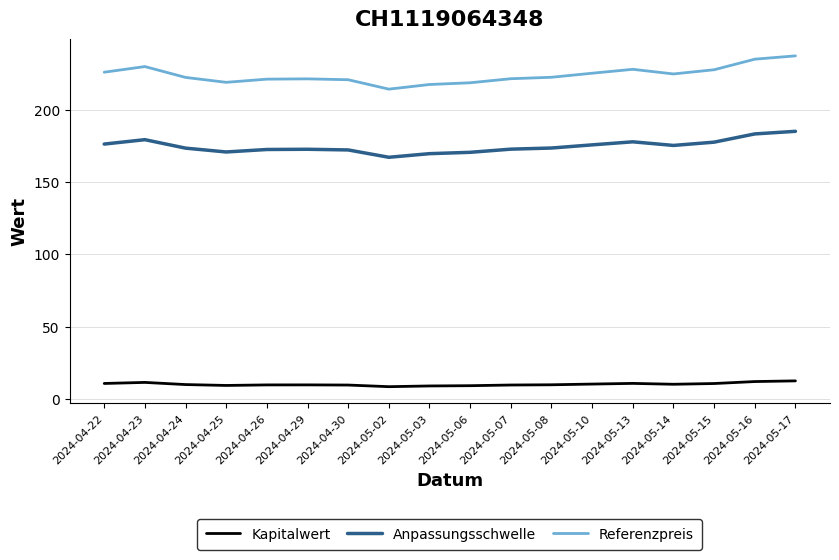

What is the average value of the Referenzpreis series?

223.9